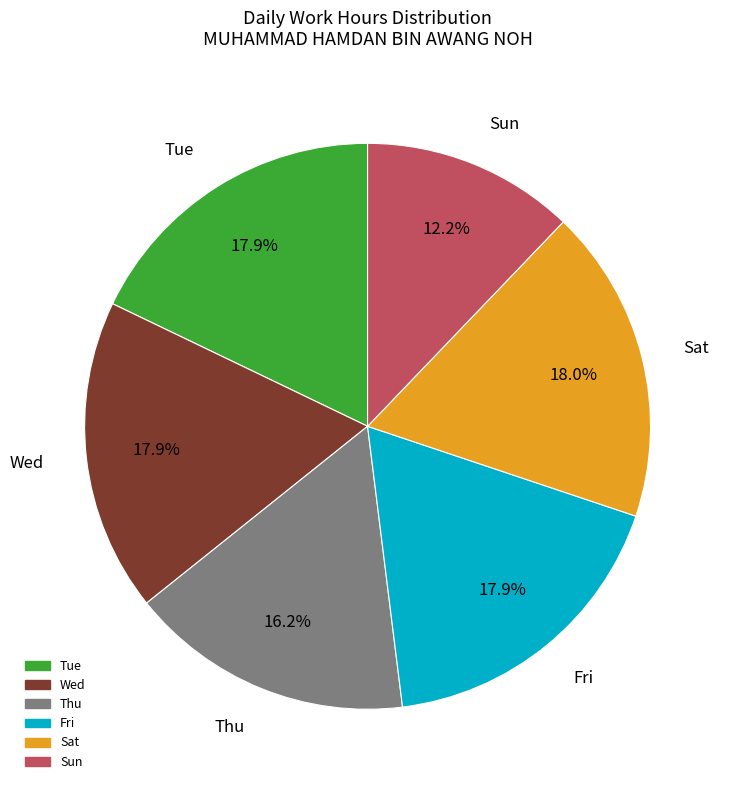

Is there a majority slice in this chart?

No